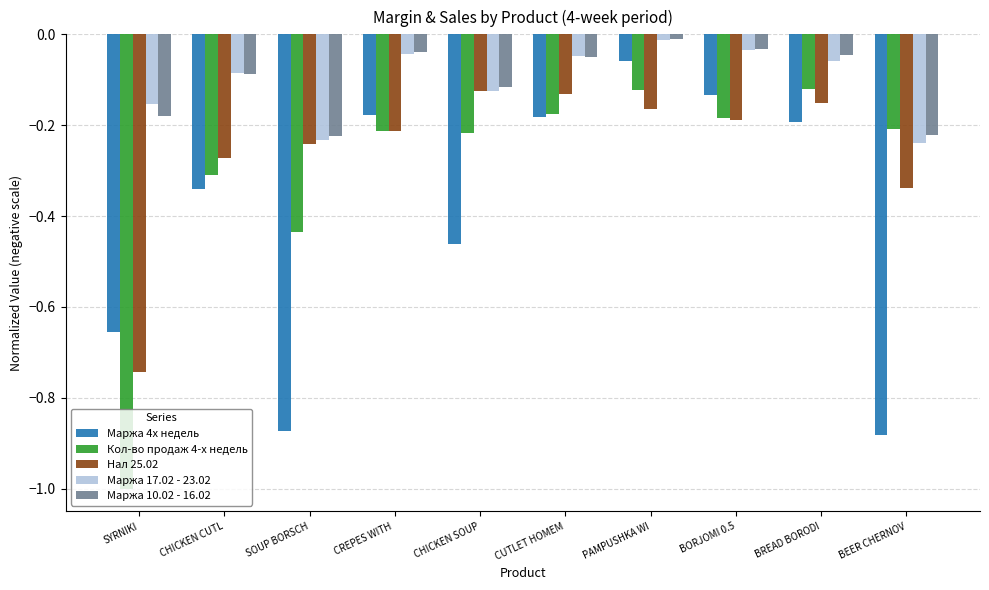

What is the sum of all Кол-во продаж 4-х недель values?

-3.0